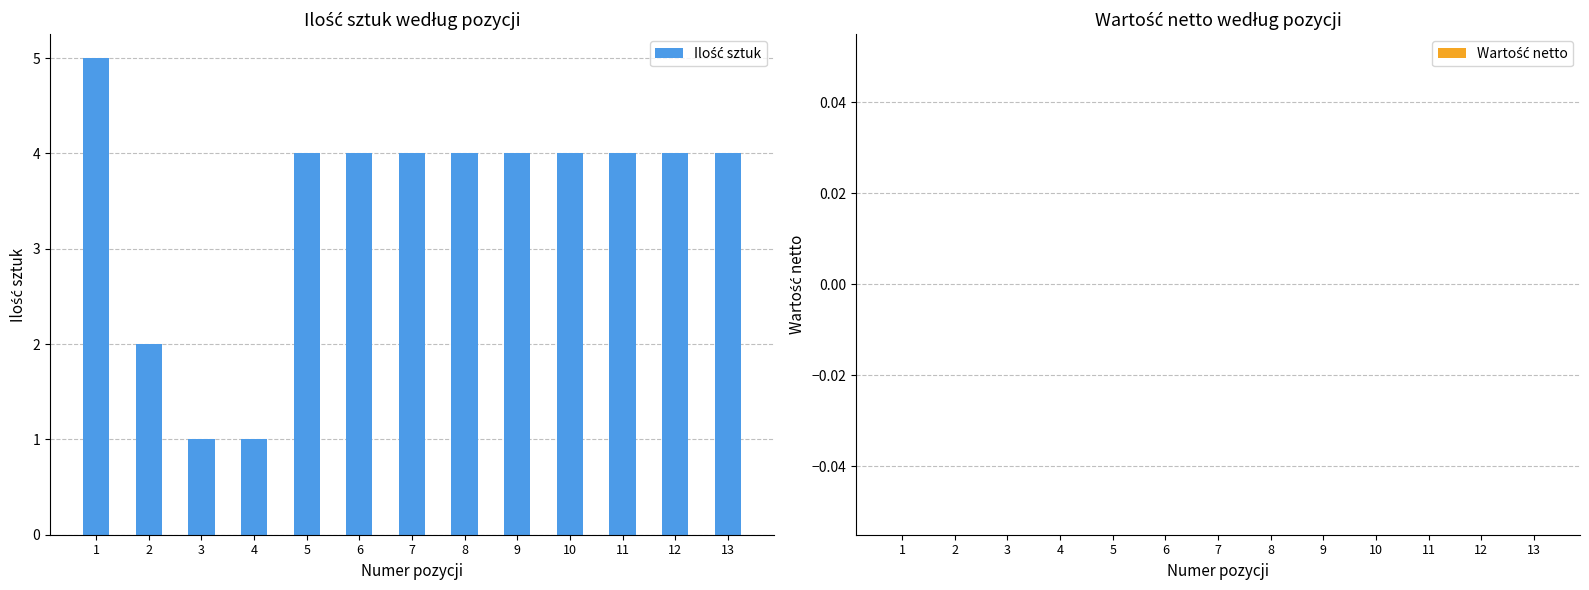

Is it true that the value at 7 is 2?

False